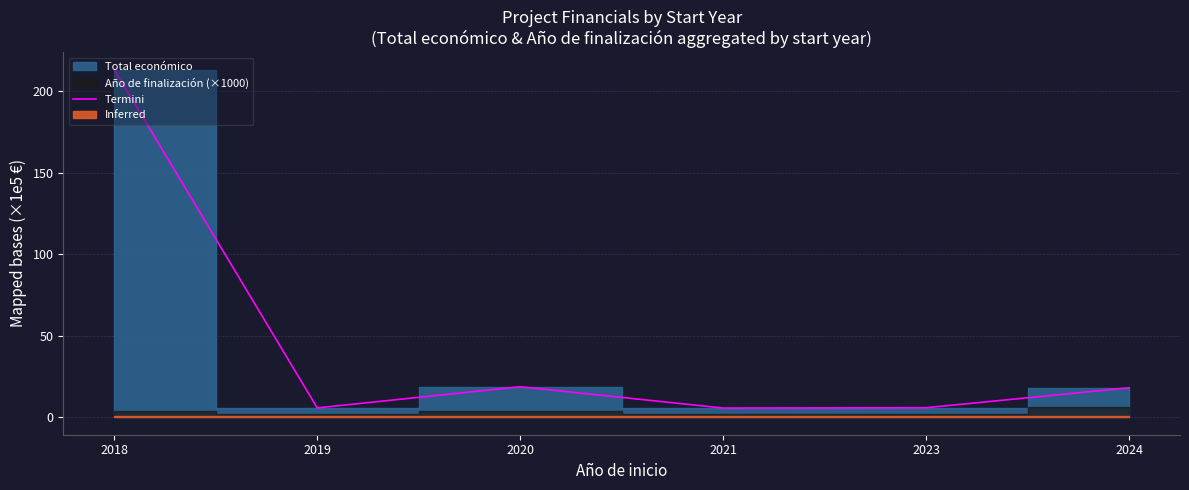

What is the value of the 2nd point from the left?

5.8